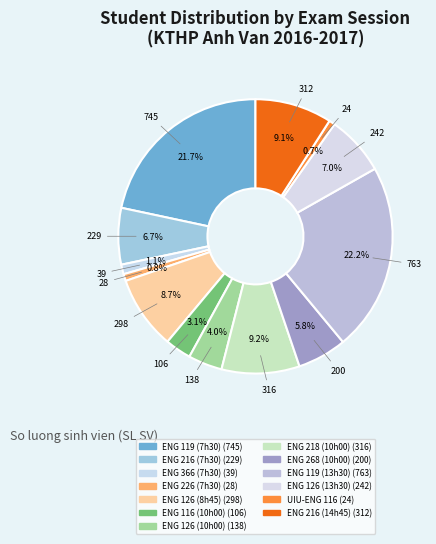

How many segments does this pie chart have?

13